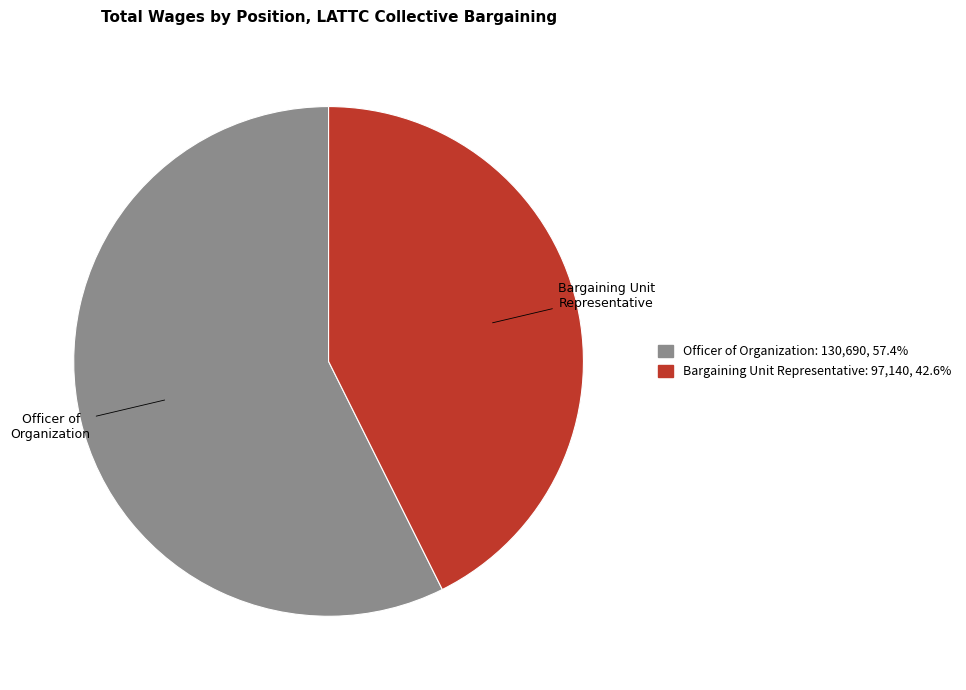

Does Bargaining Unit Representative: 97,140, 42.6% represent more than half of the total?

No